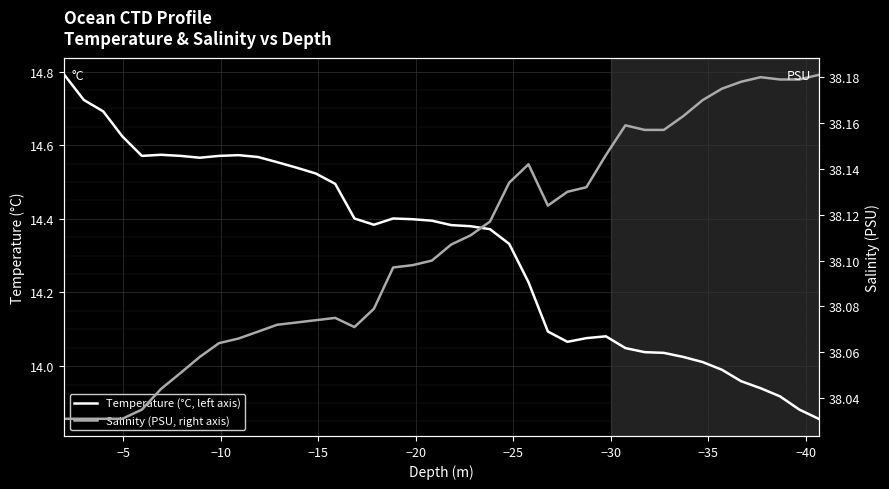

The Temperature (°C, left axis) series shows 14.6 at −10. True or false?

True